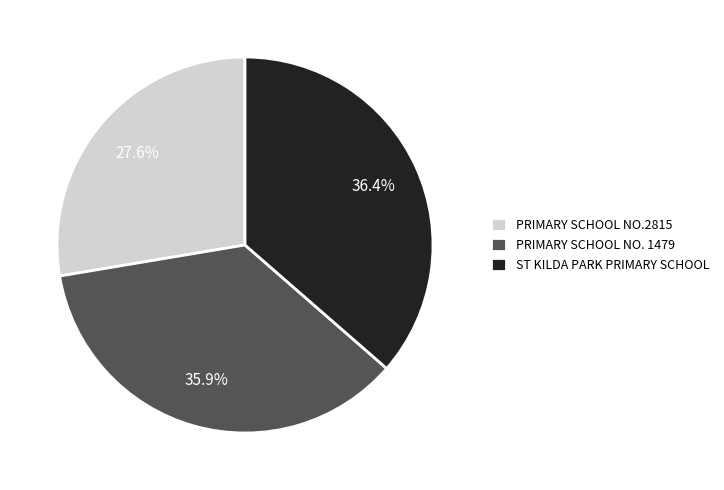

Is it true that PRIMARY SCHOOL NO.2815 is 28% of the pie?

True